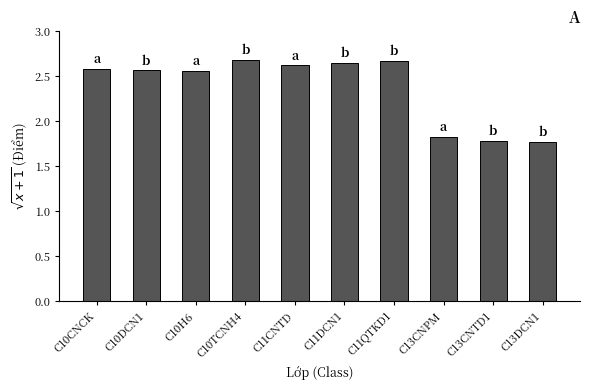

What is the label of the 10th bar from the left?

C13DCN1